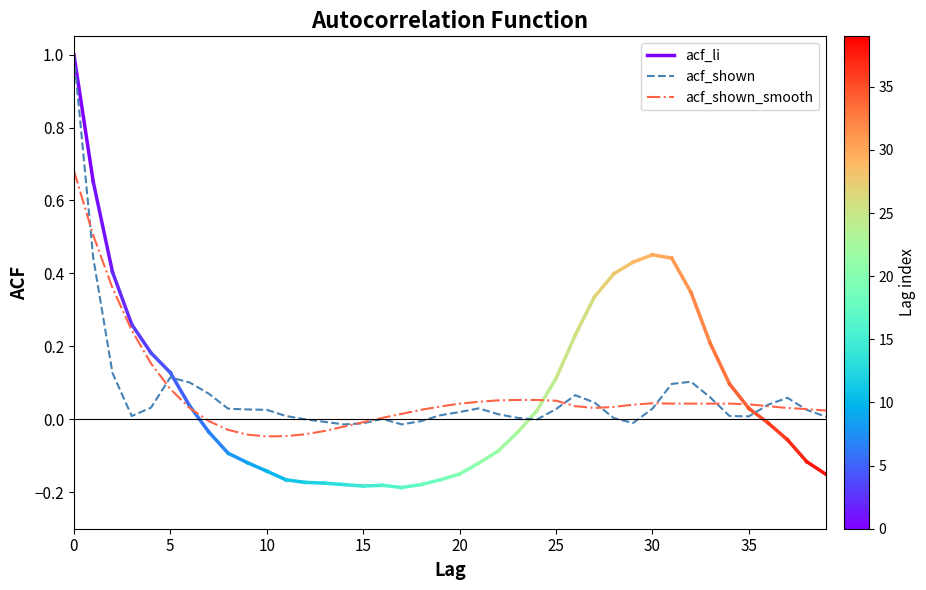

At how many categories does at least one series exceed 0?

36